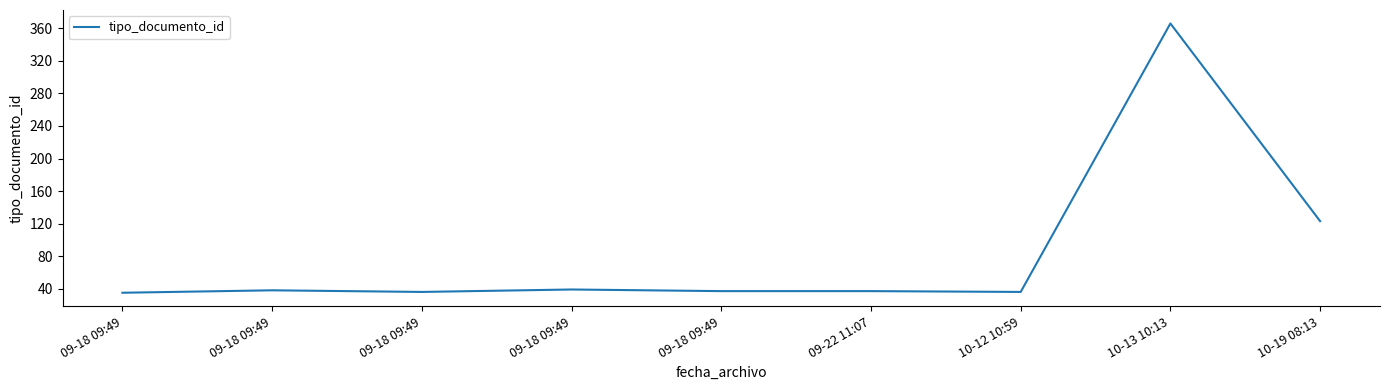

List the labels in order of value, smallest first.

09-18 09:49, 09-18 09:49, 10-12 10:59, 09-18 09:49, 09-22 11:07, 09-18 09:49, 09-18 09:49, 10-19 08:13, 10-13 10:13